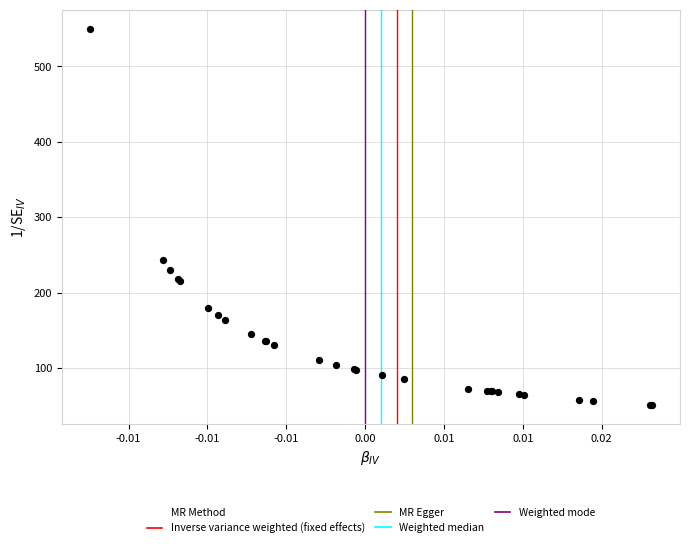

What Y value in the scatter plot is closest to 300?

243.1